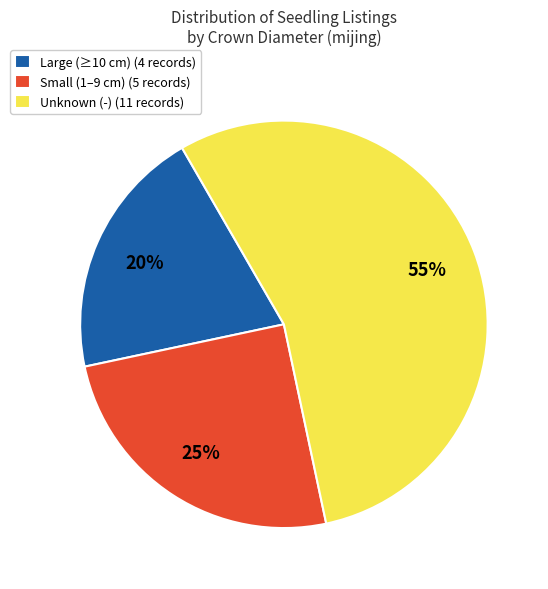

Is it true that Small (1–9 cm) (5 records) is 25% of the pie?

True